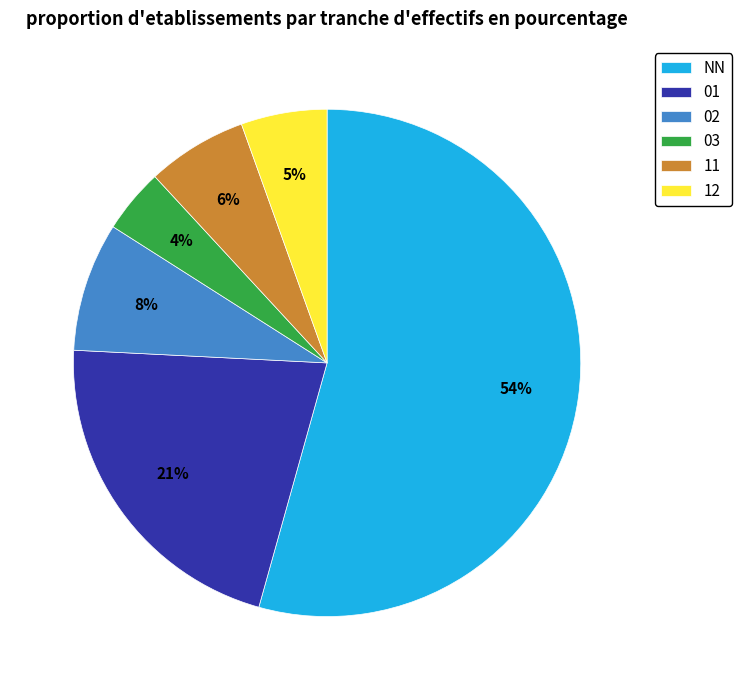

To the nearest percent, what portion does 12 represent?

5%